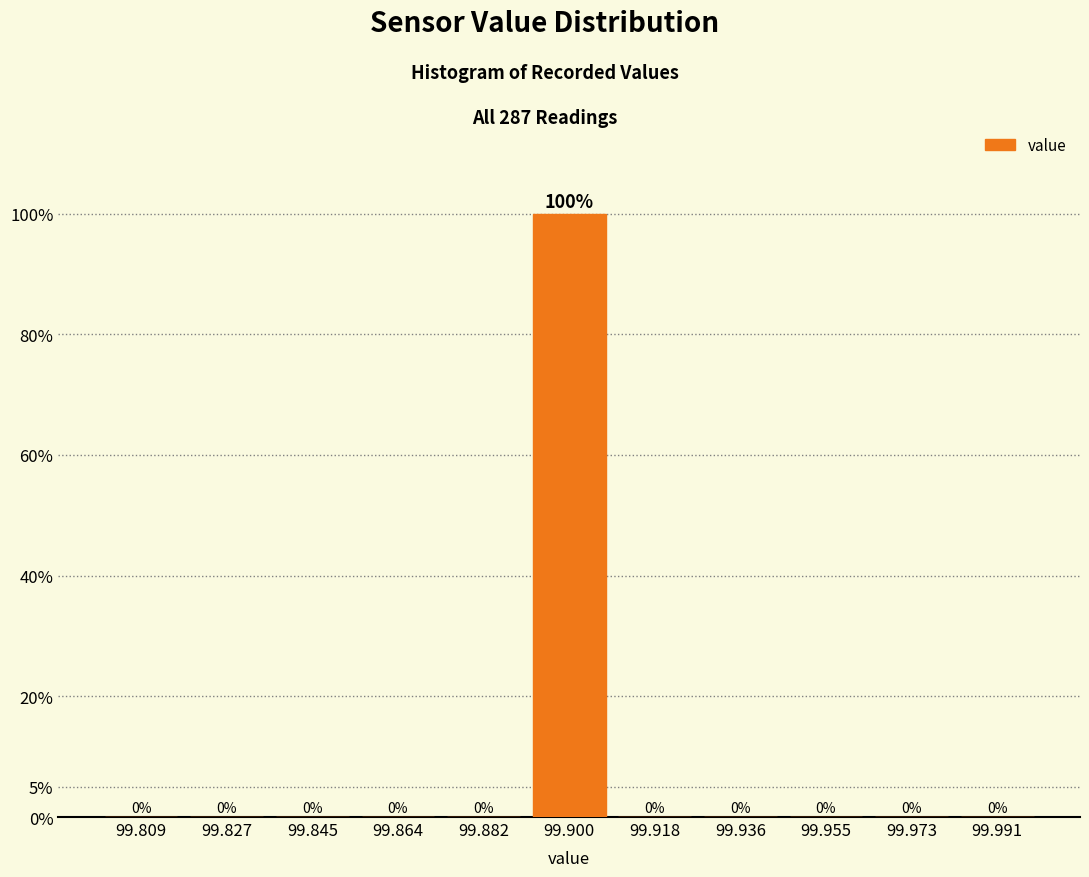

Reading left to right, transcribe this chart: for each bar, give the range it covers on the x-axis and its height. The bar edges are not printed on the chart, so give them approximately, as read against the axis.

99.800 to 99.818: 0
99.818 to 99.836: 0
99.836 to 99.854: 0
99.854 to 99.872: 0
99.872 to 99.890: 0
99.890 to 99.910: 100
99.910 to 99.928: 0
99.928 to 99.946: 0
99.946 to 99.964: 0
99.964 to 99.982: 0
99.982 to 100.000: 0